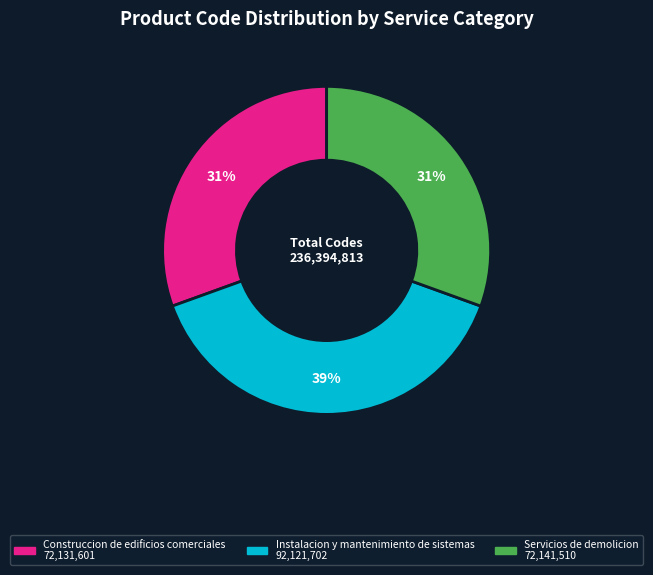

Which slice is the largest?

Instalacion y mantenimiento de sistemas